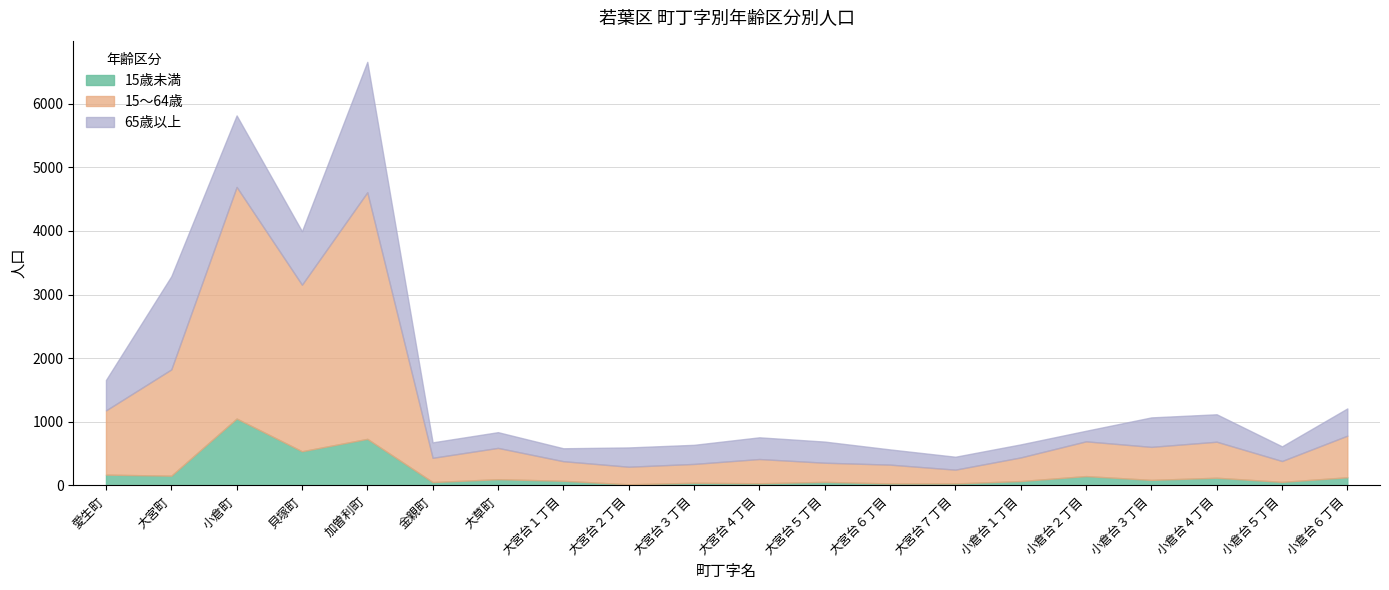

What is the sum of the 15～64歳 values at 小倉台５丁目 and 小倉台２丁目?

874